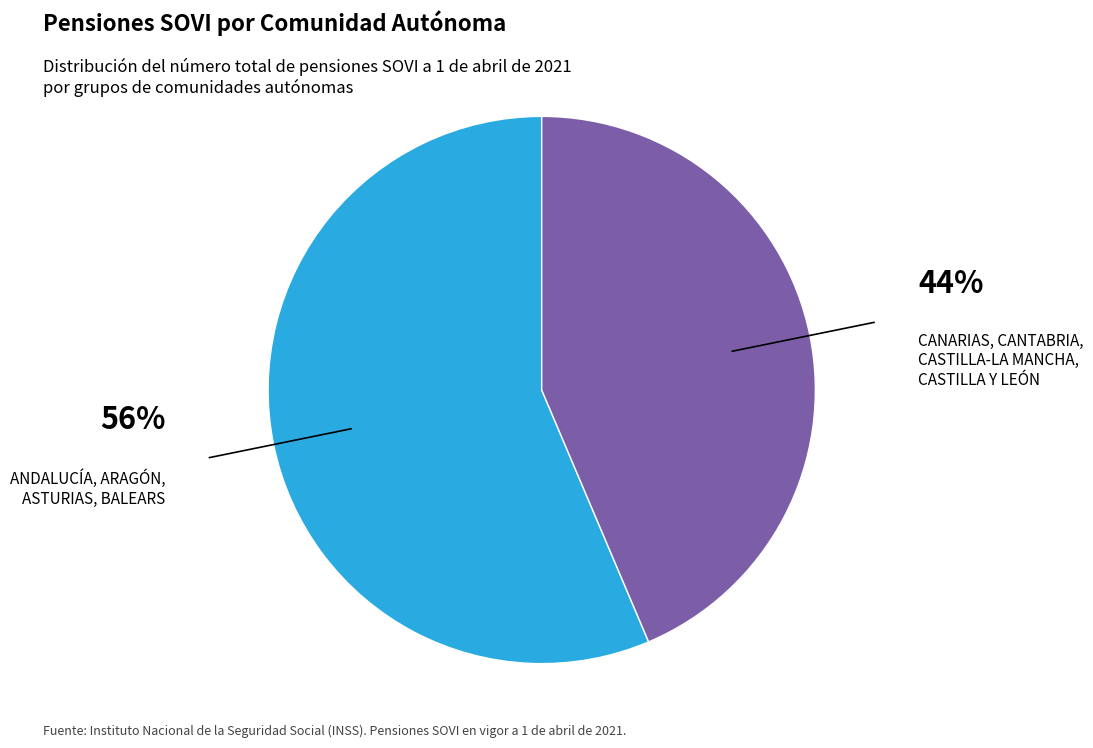

How many slices are in this pie chart?

2